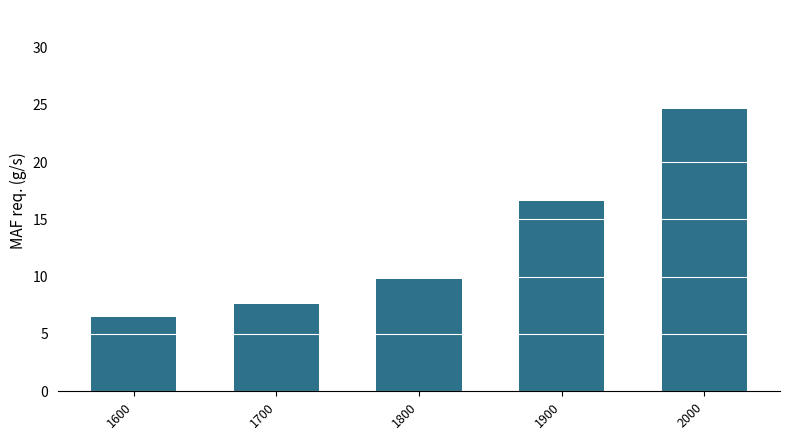

Count the number of values greater than 9.

3